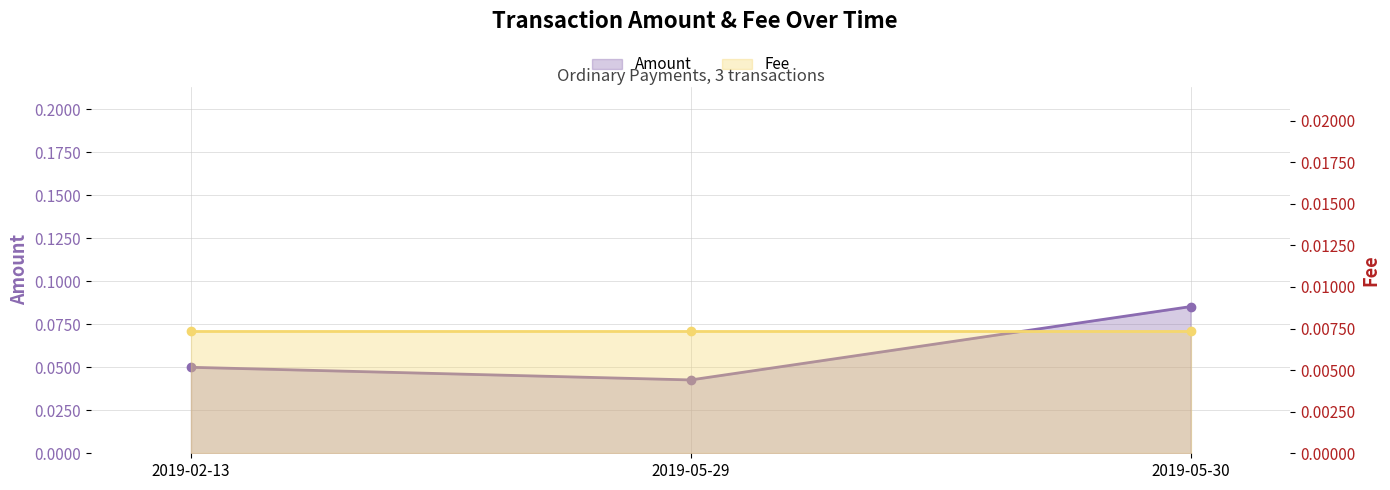

Reading left to right, extract all data points from this chart.

Amount: 0.1	0.0	0.1
Fee: 0.0	0.0	0.0